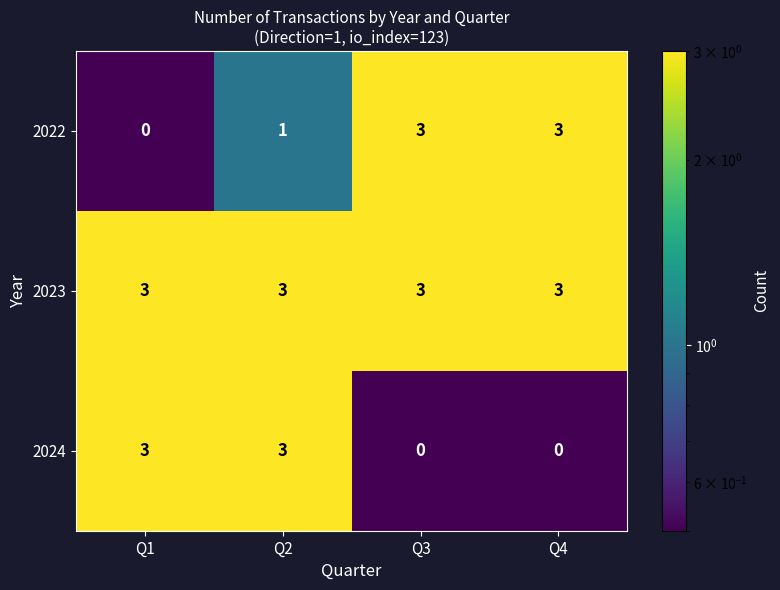

What is the difference between the highest and lowest values at Q2?

2